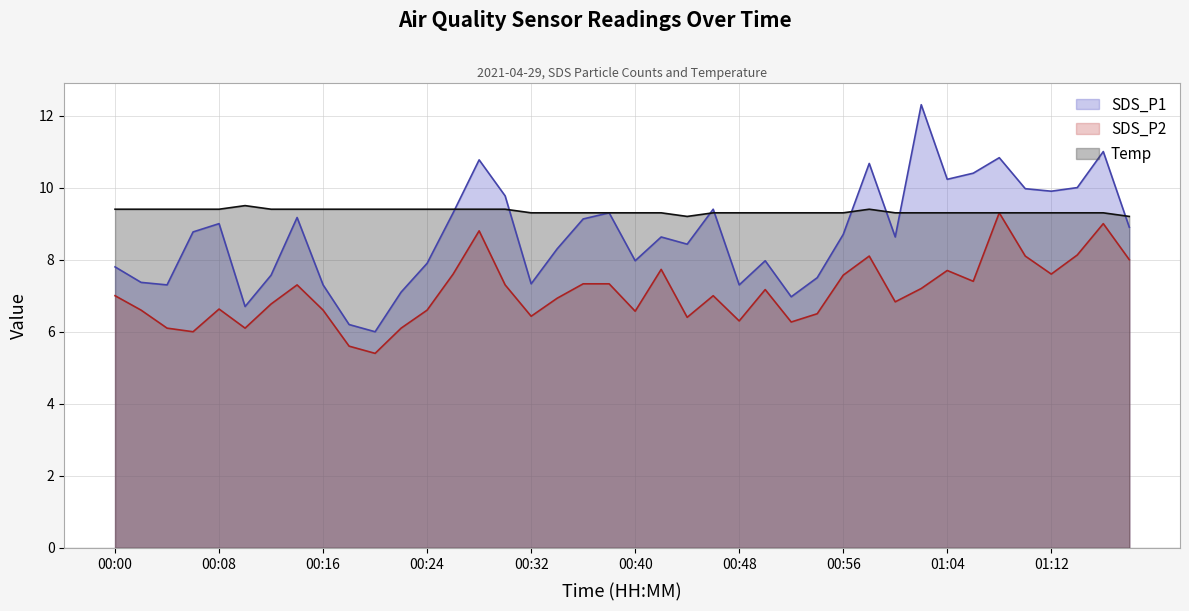

Does the chart display data point markers on the line(s)?

No